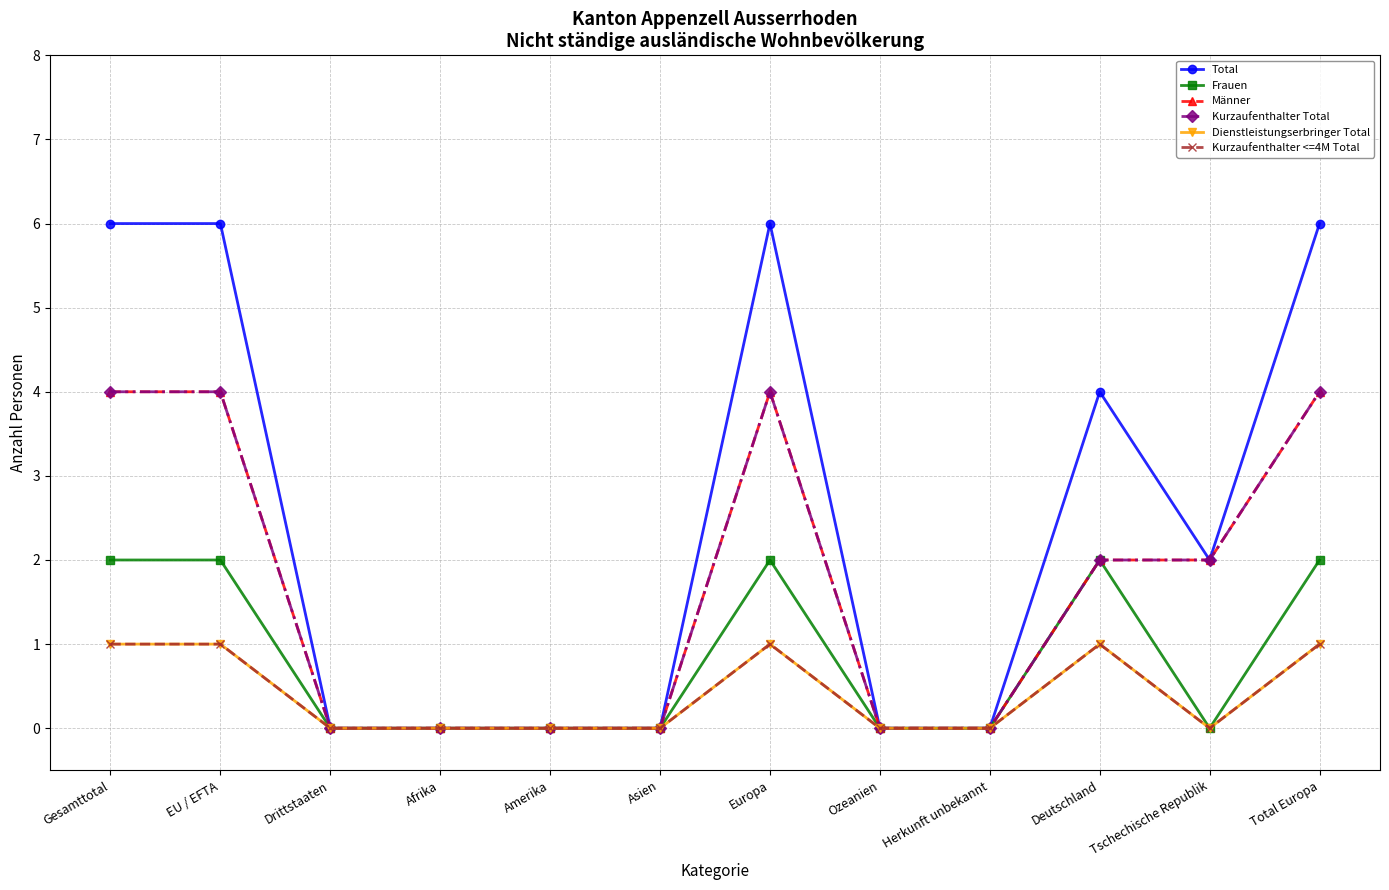

True or false: Kurzaufenthalter Total and Dienstleistungserbringer Total intersect in this chart.

False